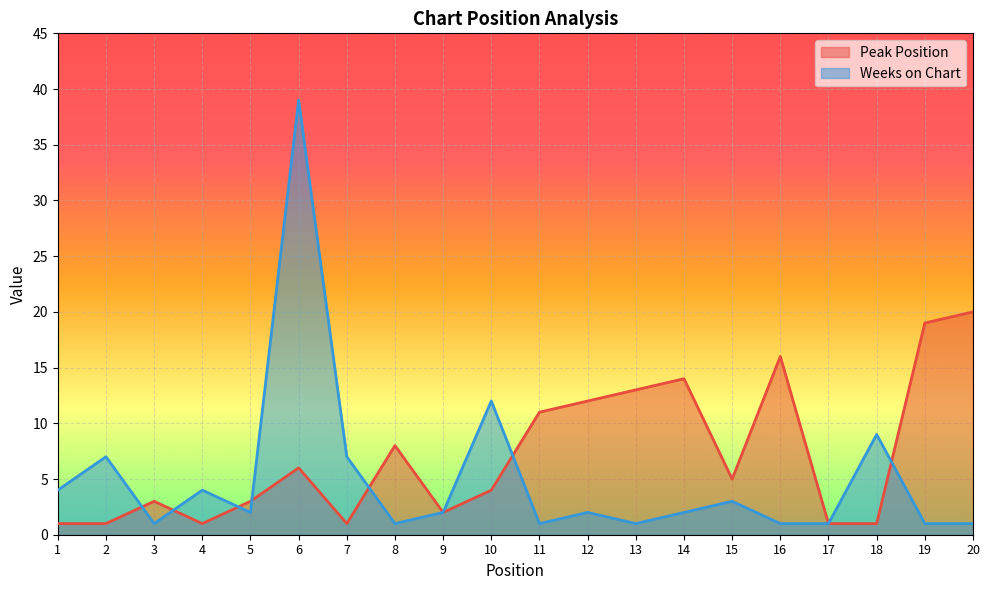

How many intersections are there between Weeks on Chart and Peak Position?

7